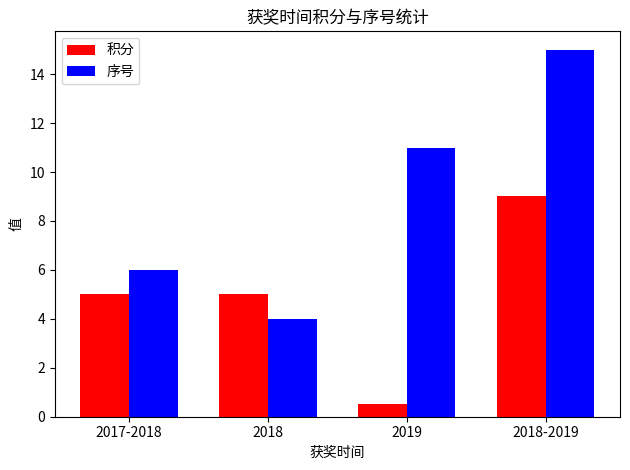

What is the sum of all 积分 values?

19.5